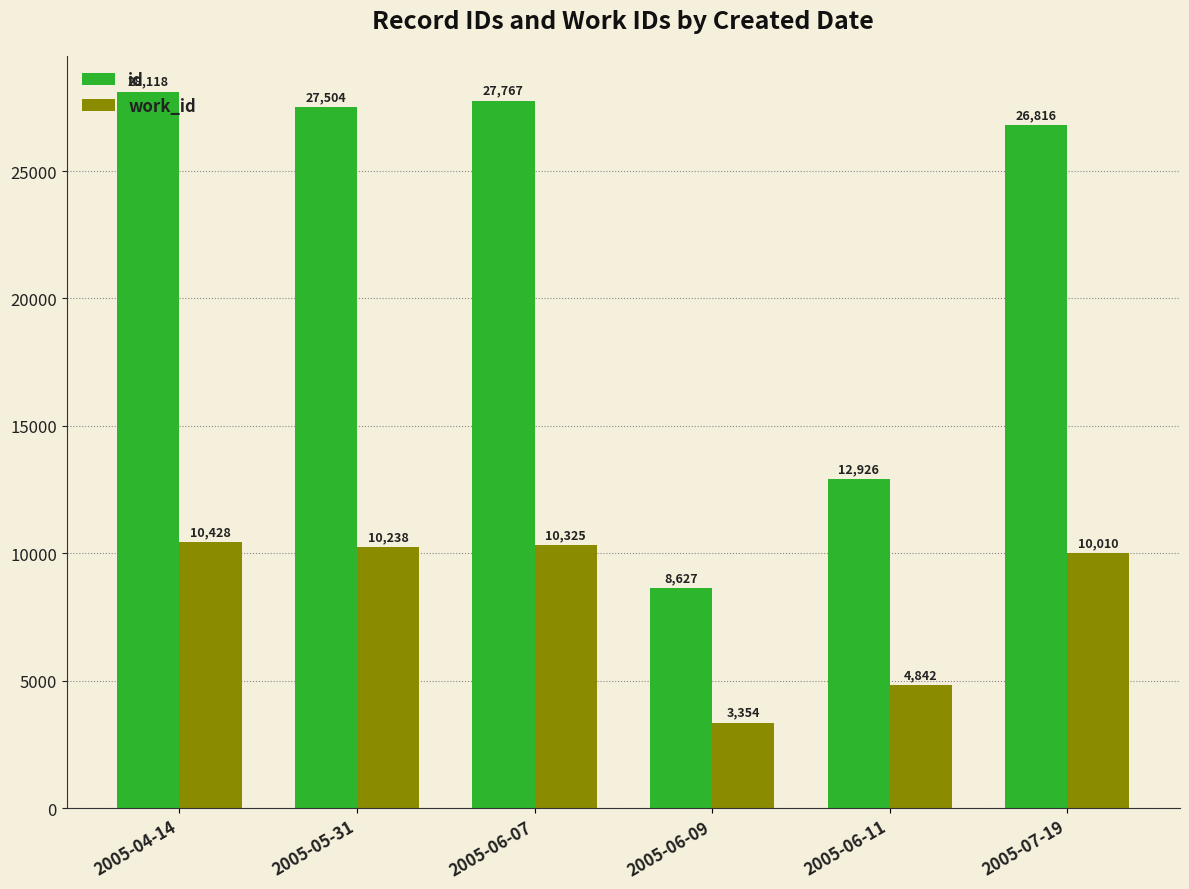

Reading left to right, transcribe all the data shown in this chart.

id: 28118	27504	27767	8627	12926	26816
work_id: 10428	10238	10325	3354	4842	10010